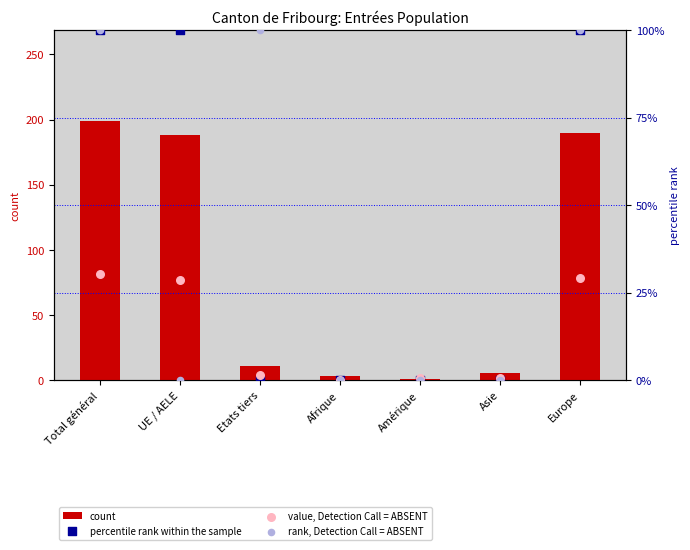

What is the total value across all series at Afrique?

3.0